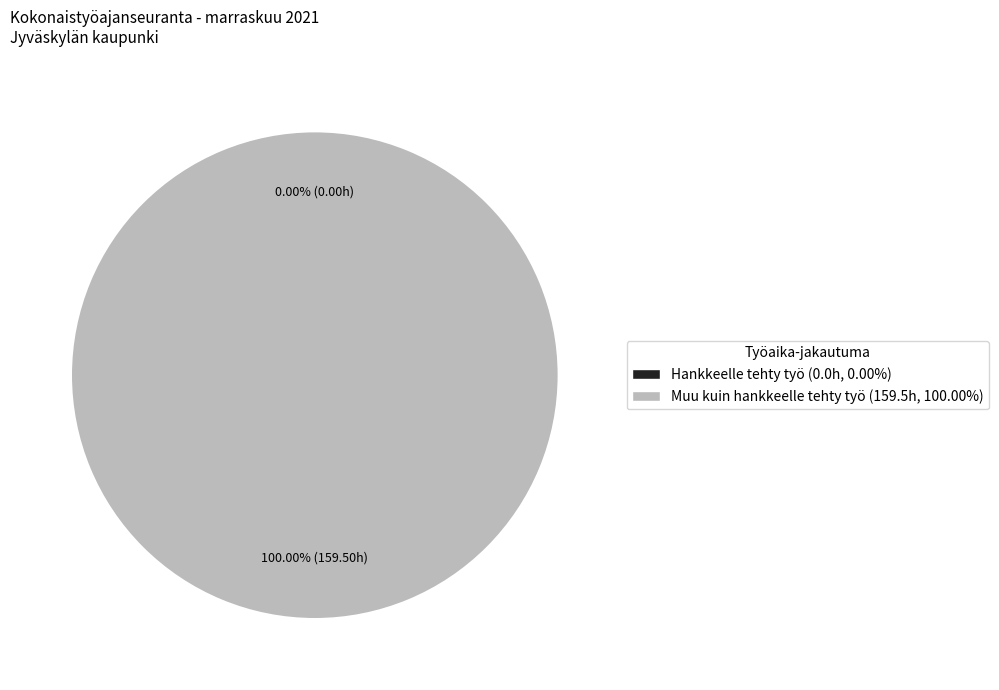

True or false: Muu kuin hankkeelle tehty työ accounts for 99% of the total.

False